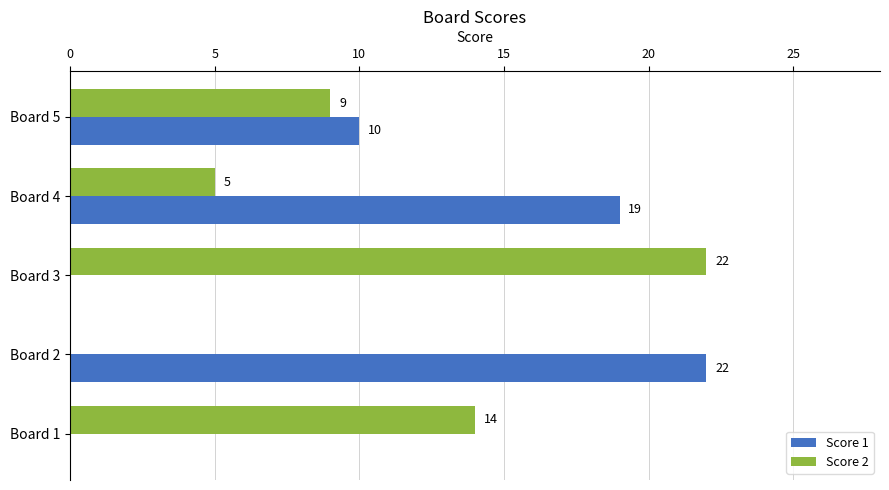

What is the maximum value for Score 2?

22